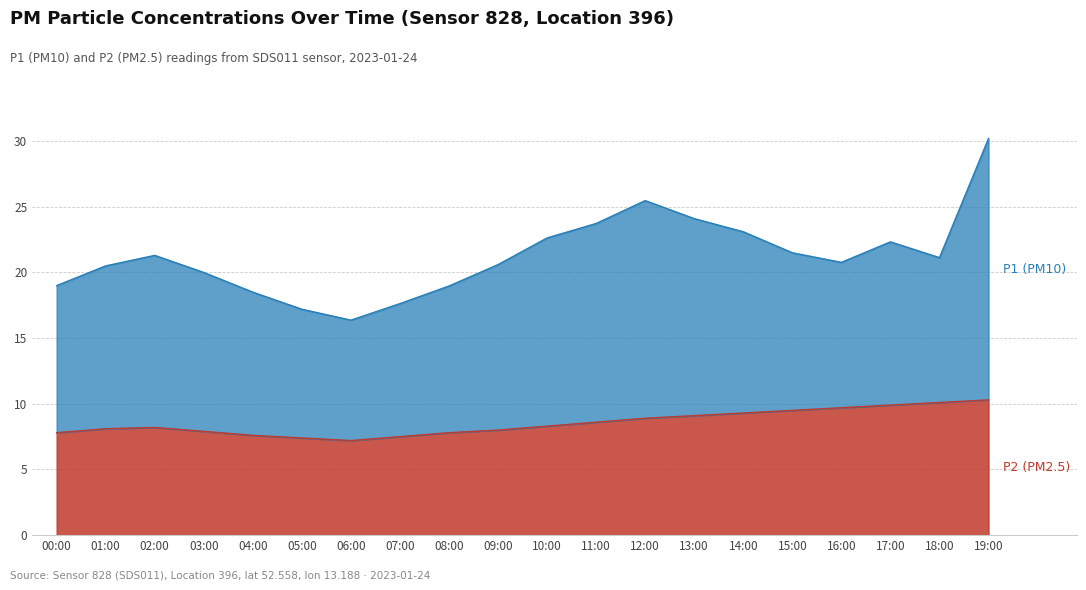

True or false: P1 and P2 cross at least once.

False